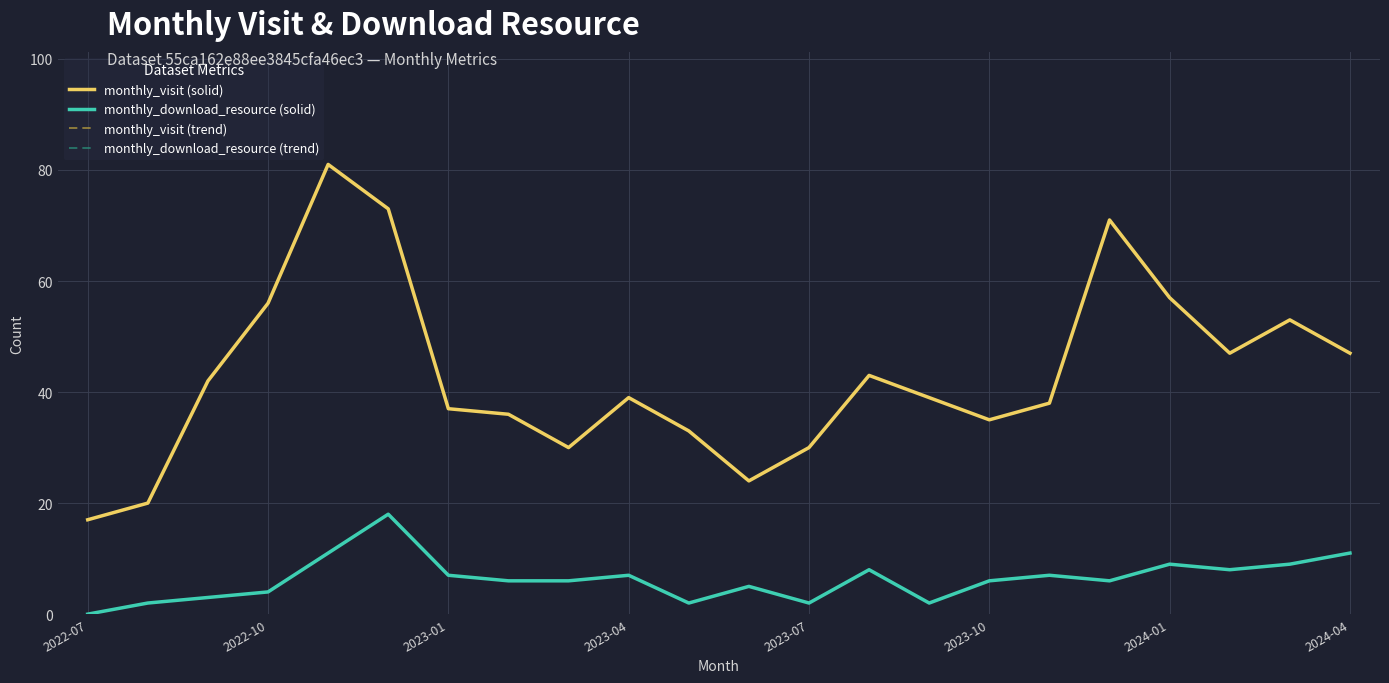

Reading right to left, list all the values displayed in this chart.

monthly_visit (solid): 47	53	47	57	71	38	35	39	43	30	24	33	39	30	36	37	73	81	56	42	20	17
monthly_download_resource (solid): 11	9	8	9	6	7	6	2	8	2	5	2	7	6	6	7	18	11	4	3	2	0
monthly_visit (trend): 47	53	47	57	71	38	35	39	43	30	24	33	39	30	36	37	73	81	56	42	20	17
monthly_download_resource (trend): 11	9	8	9	6	7	6	2	8	2	5	2	7	6	6	7	18	11	4	3	2	0